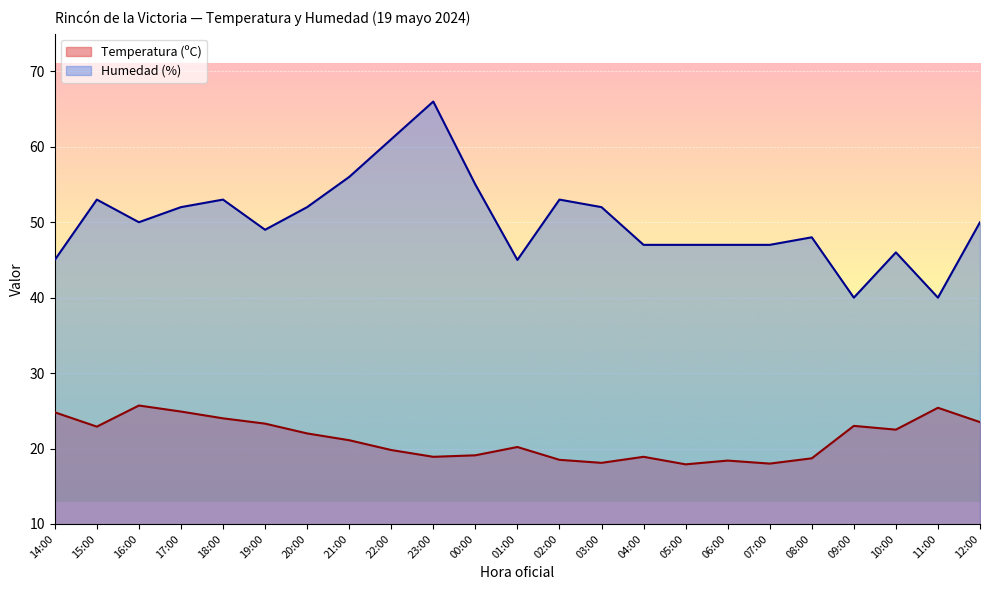

What value does the Humedad (%) series have at 04:00?

47.0